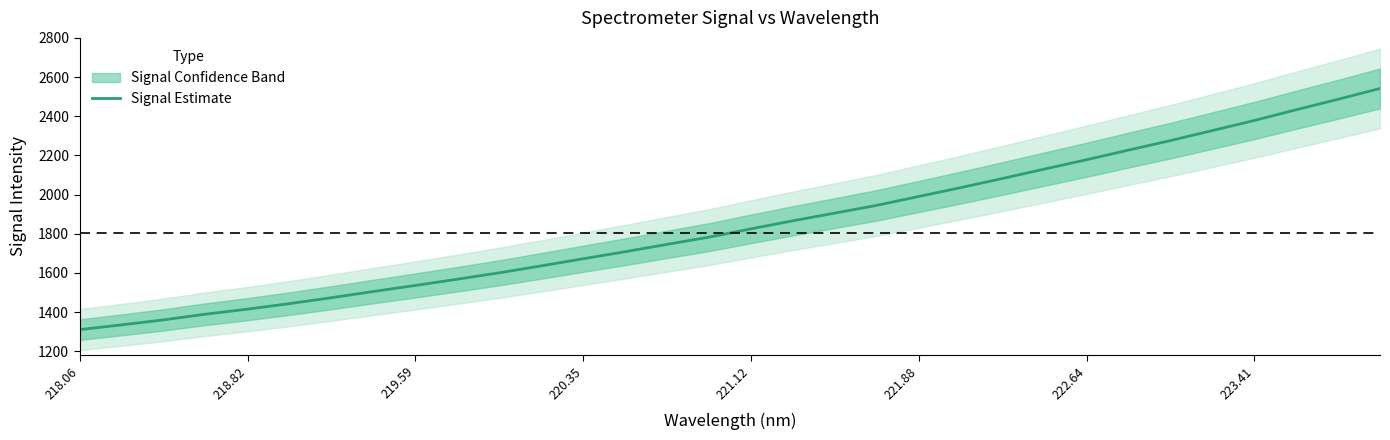

Count the number of values greater than 1825.

16